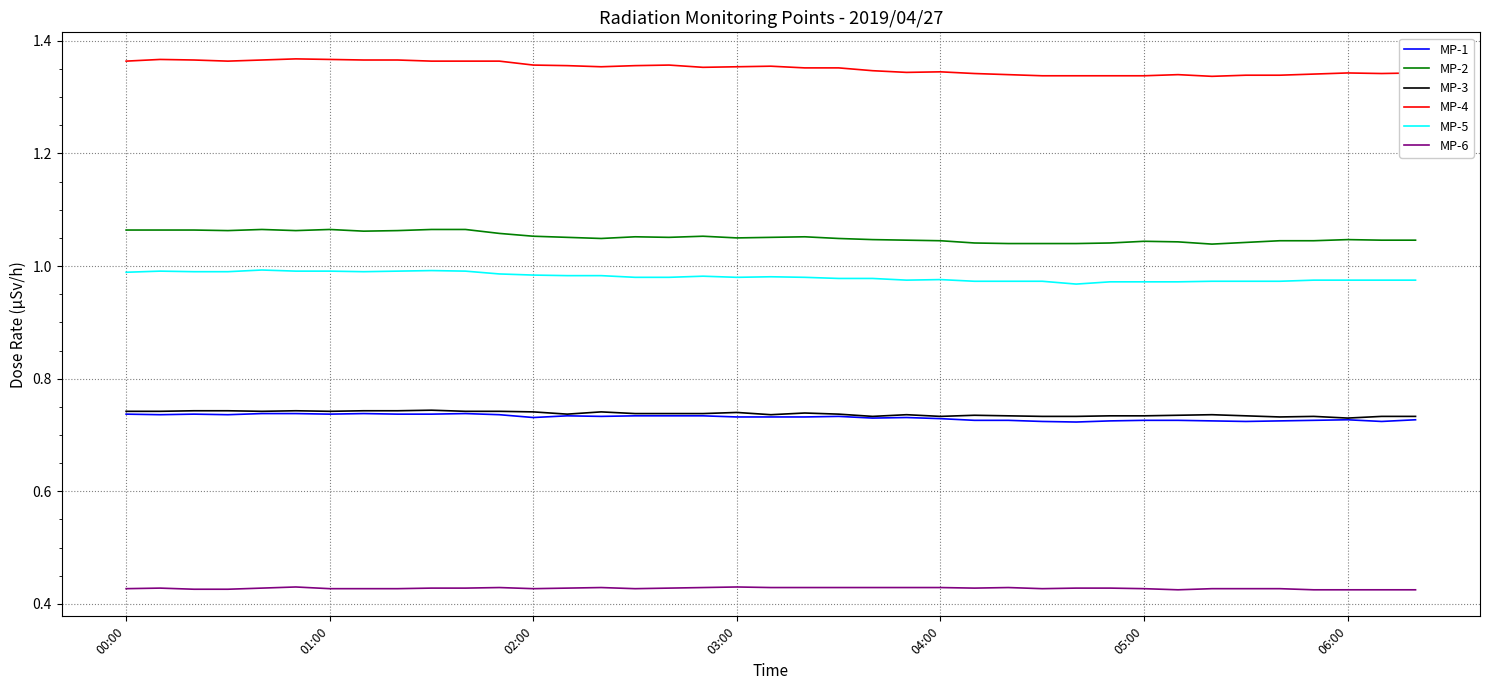

True or false: MP-3 and MP-4 cross at least once.

False